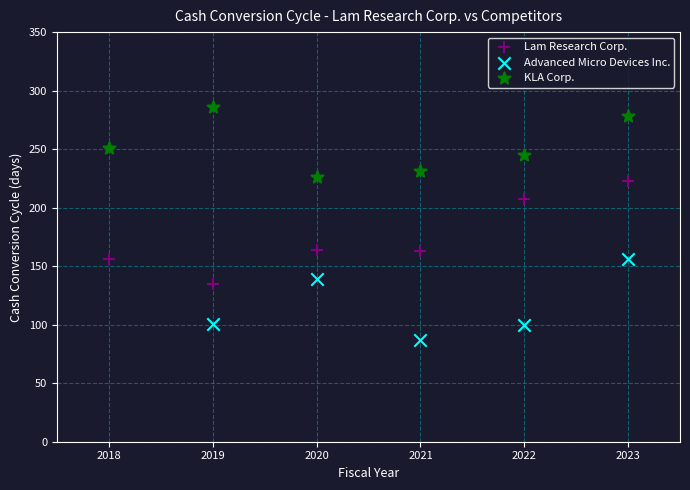

Which series contains the lowest Y value?

Advanced Micro Devices Inc.